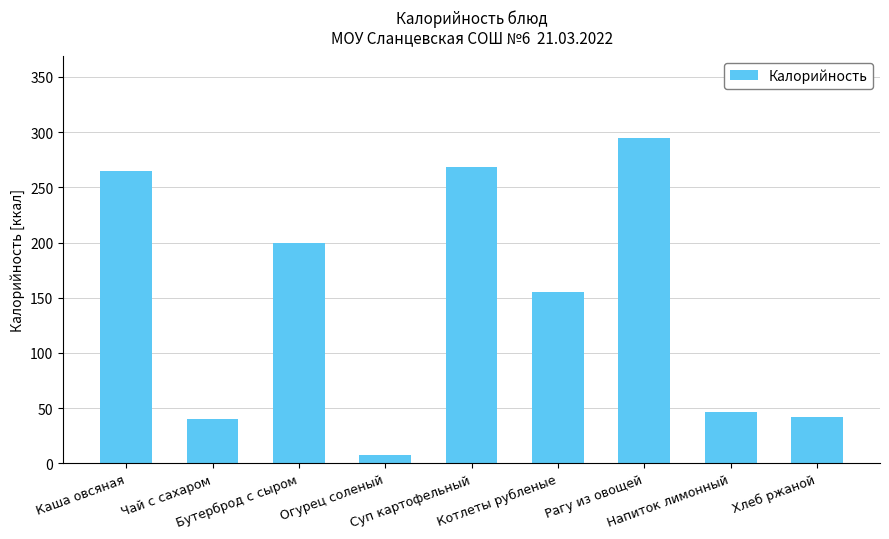

What is the value of the 3rd bar from the left?

199.6